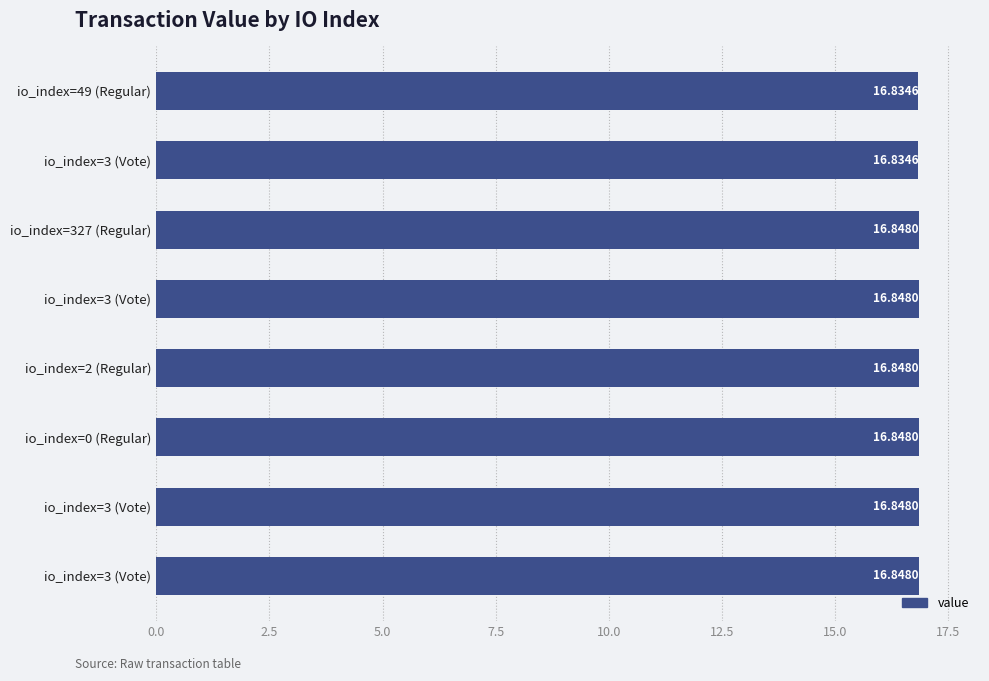

Are the bars grouped side by side (vs. stacked)?

No